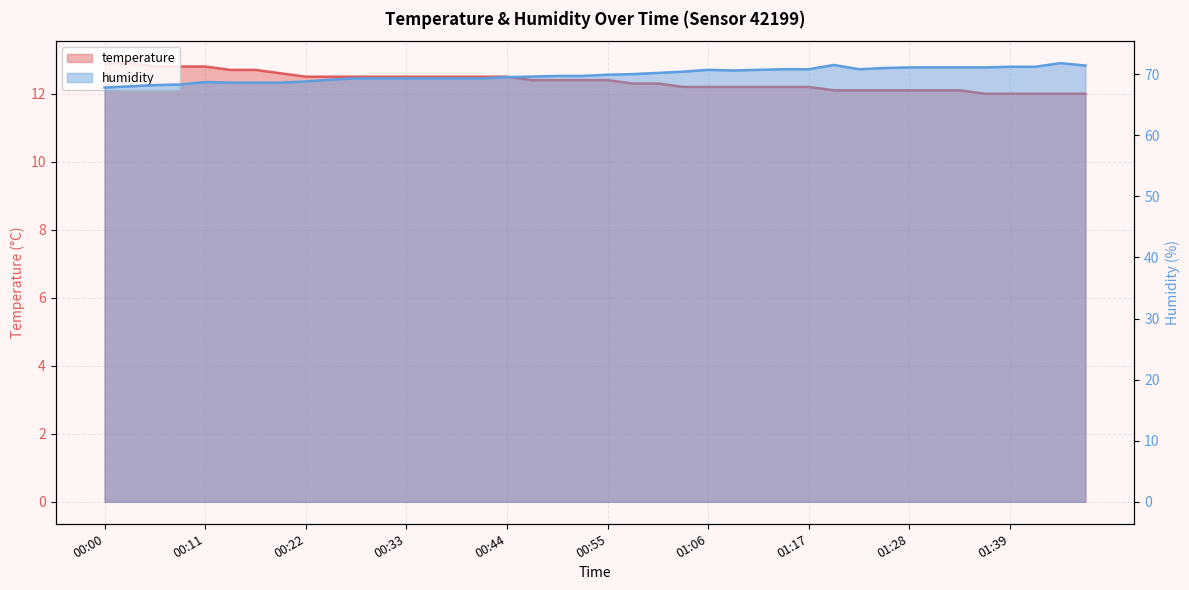

Which label corresponds to the smallest value in the chart?

01:36